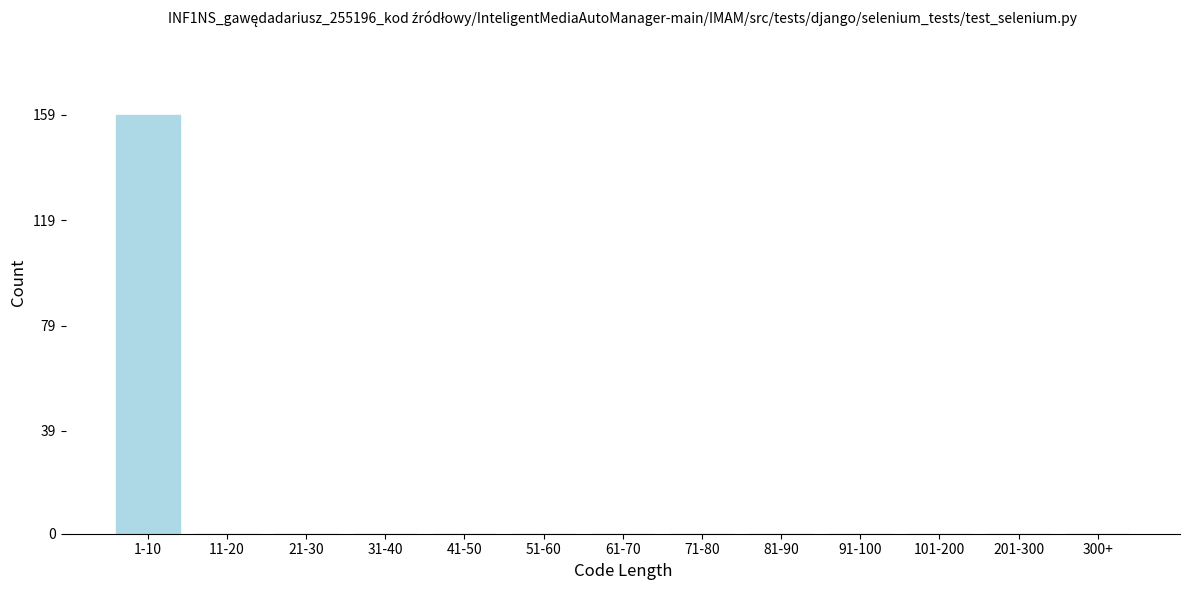

Reading left to right, what are all the values shown in this chart?

1-10=159	11-20=0	21-30=0	31-40=0	41-50=0	51-60=0	61-70=0	71-80=0	81-90=0	91-100=0	101-200=0	201-300=0	300+=0